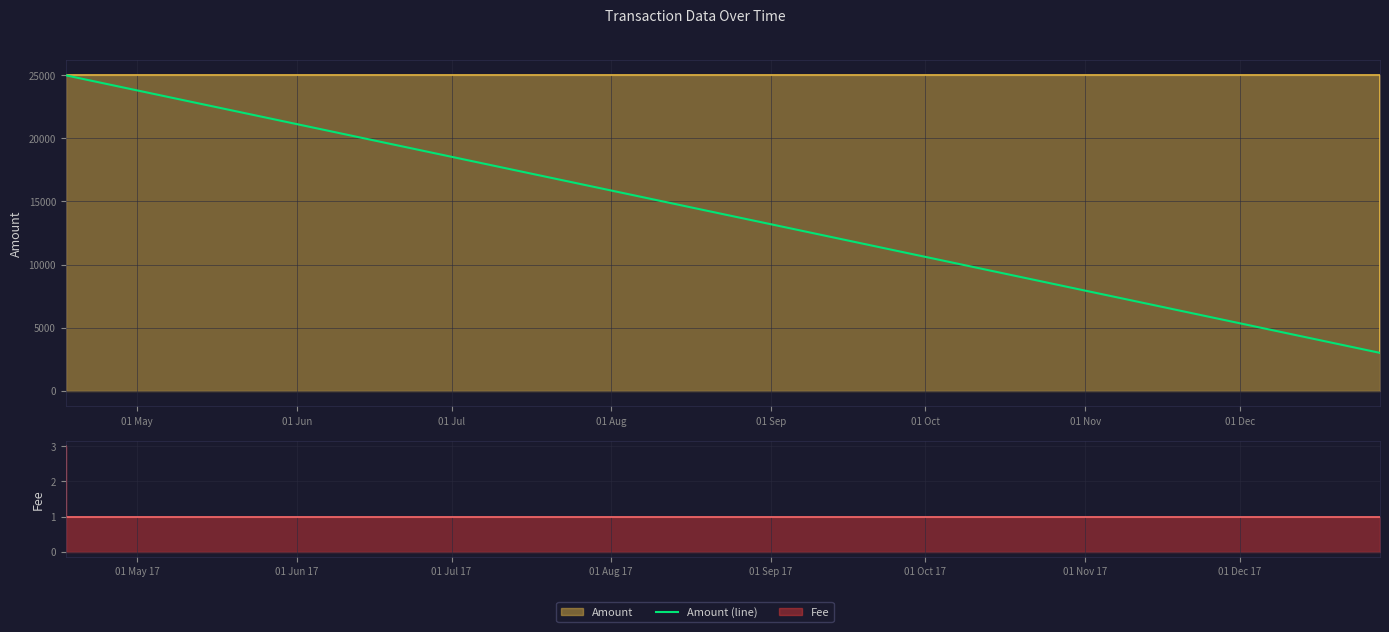

What is the sum of all values?

56000